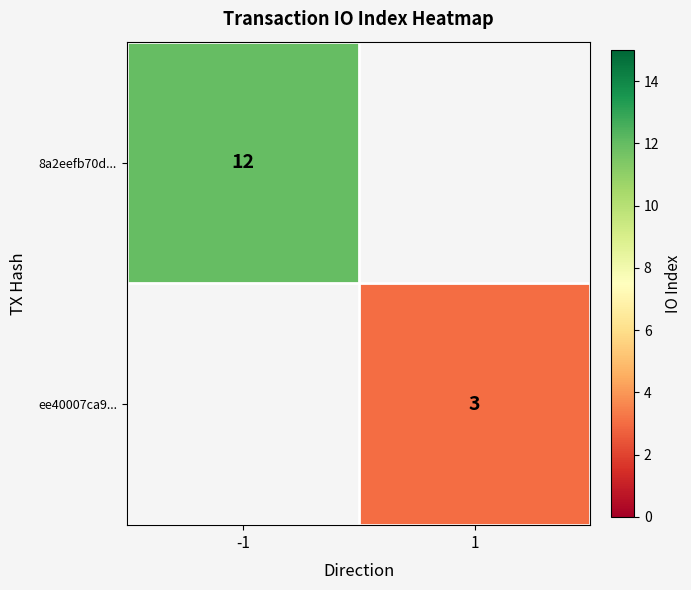

The value of 8a2eefb70d... at -1 is 6. True or false?

False